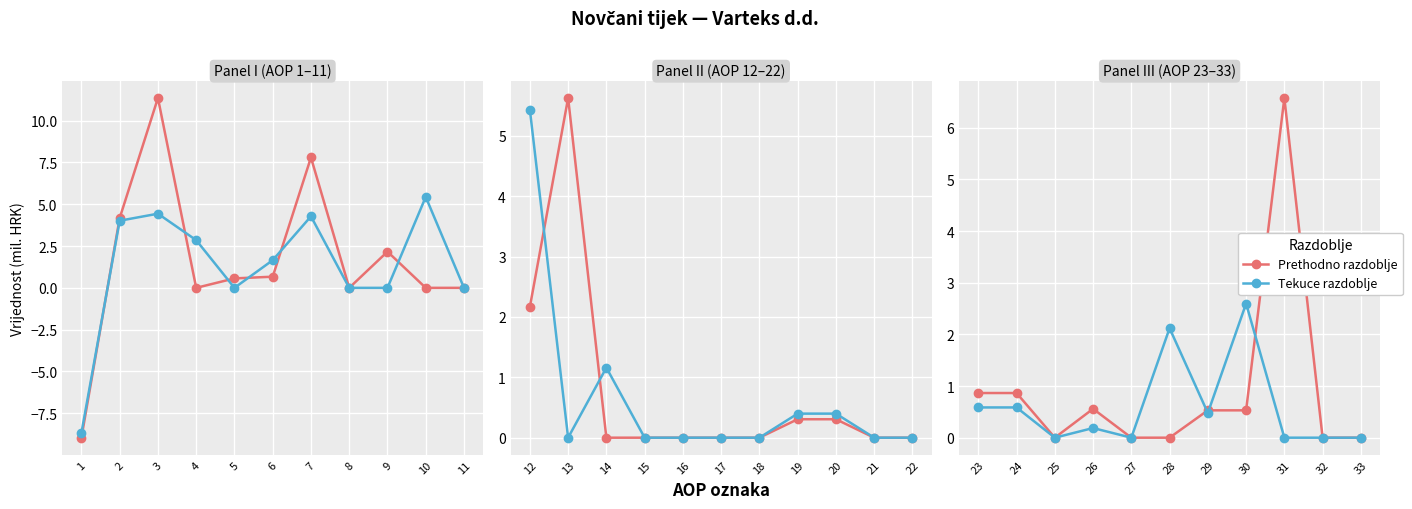

Is this an area chart (filled region under the line)?

No